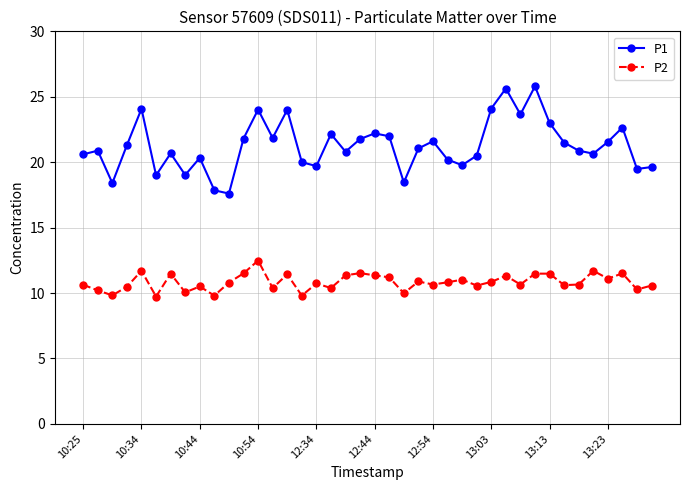

Which series has the largest range (max minus min)?

P1